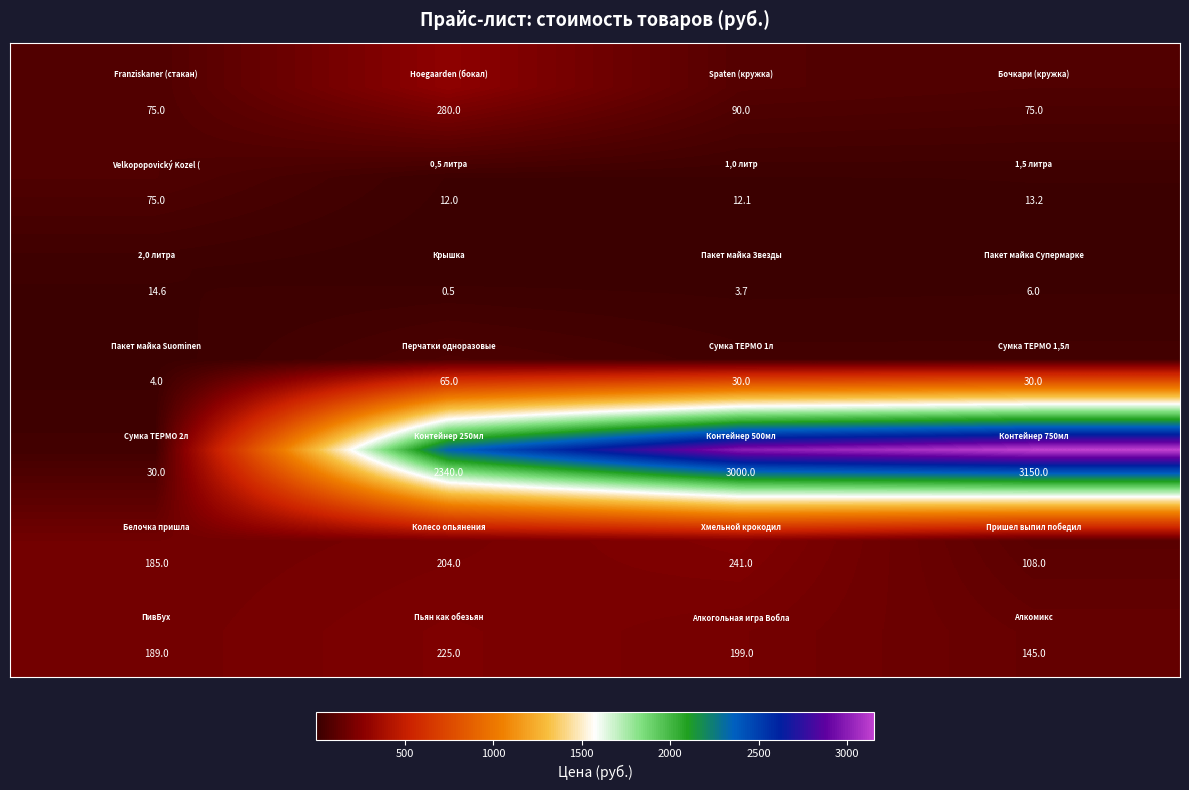

At how many categories does at least one series exceed 1225?

3